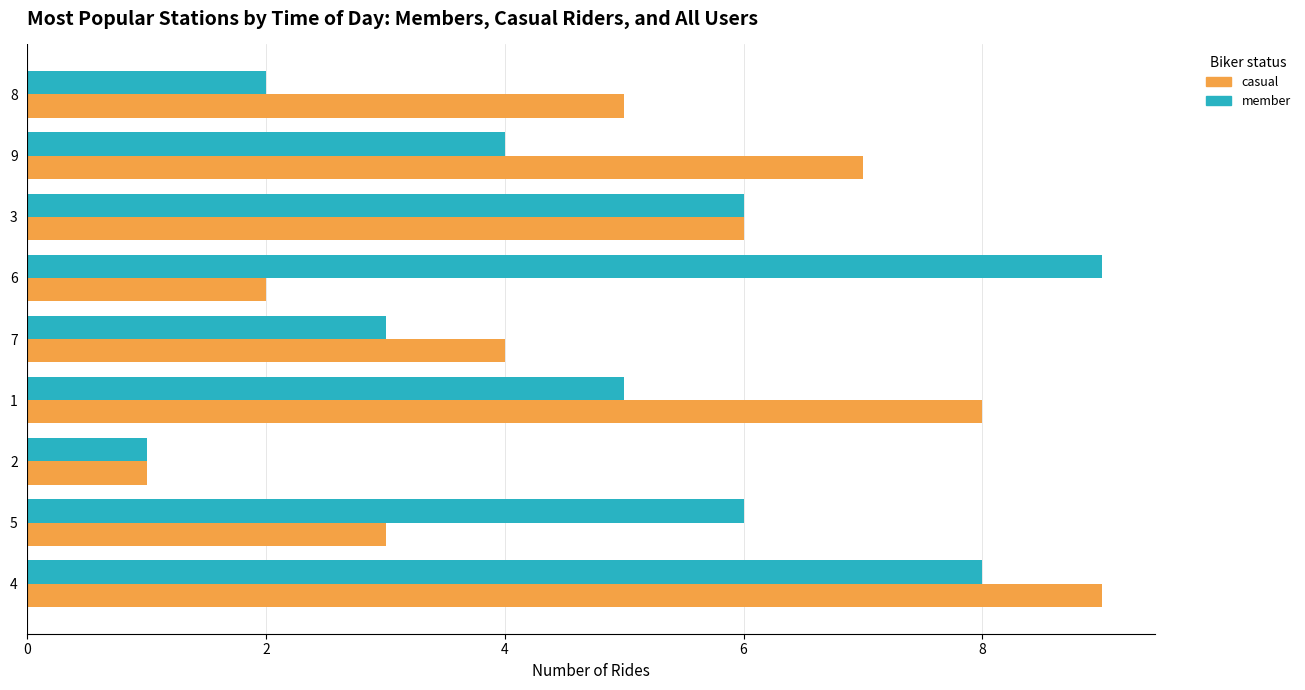

True or false: member has a value of 9 at 6.

True